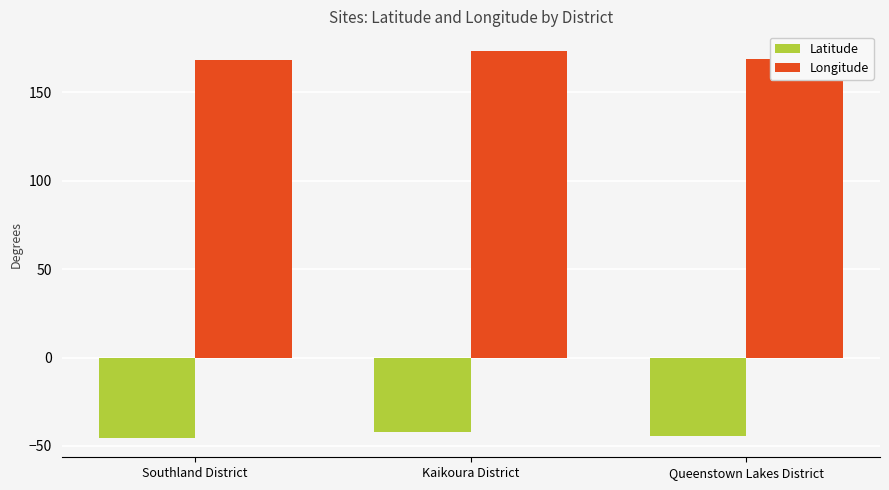

True or false: Longitude has a value of 168.4 at Southland District.

True